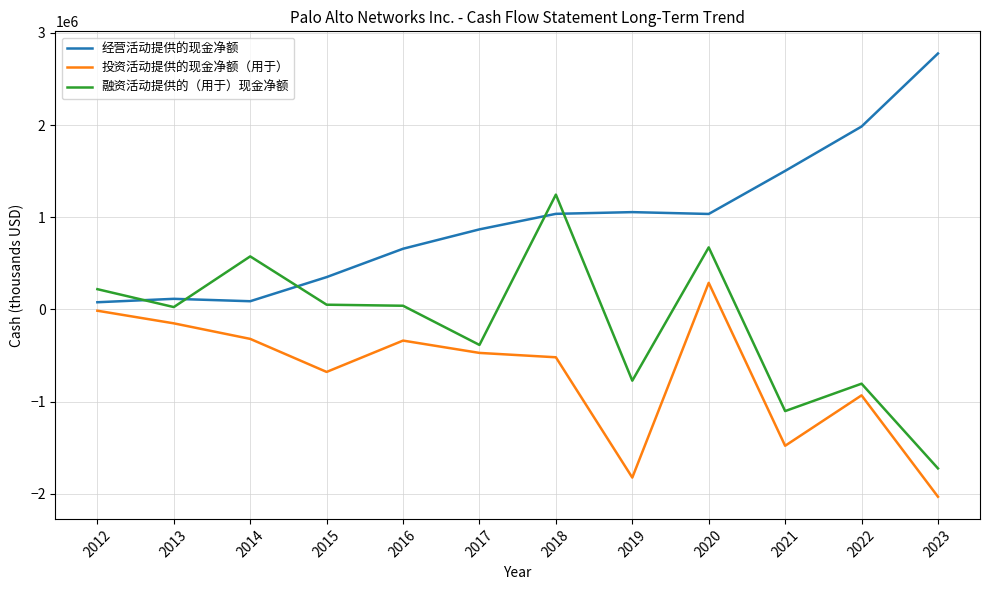

Where is the first local maximum for 融资活动提供的（用于）现金净额?

2014